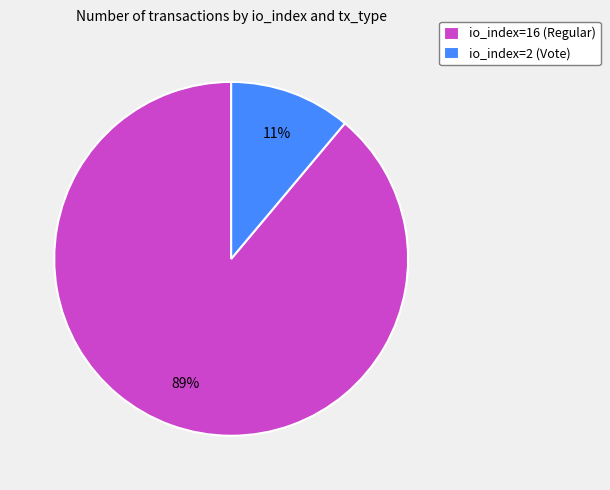

What is the majority slice?

io_index=16 (Regular)